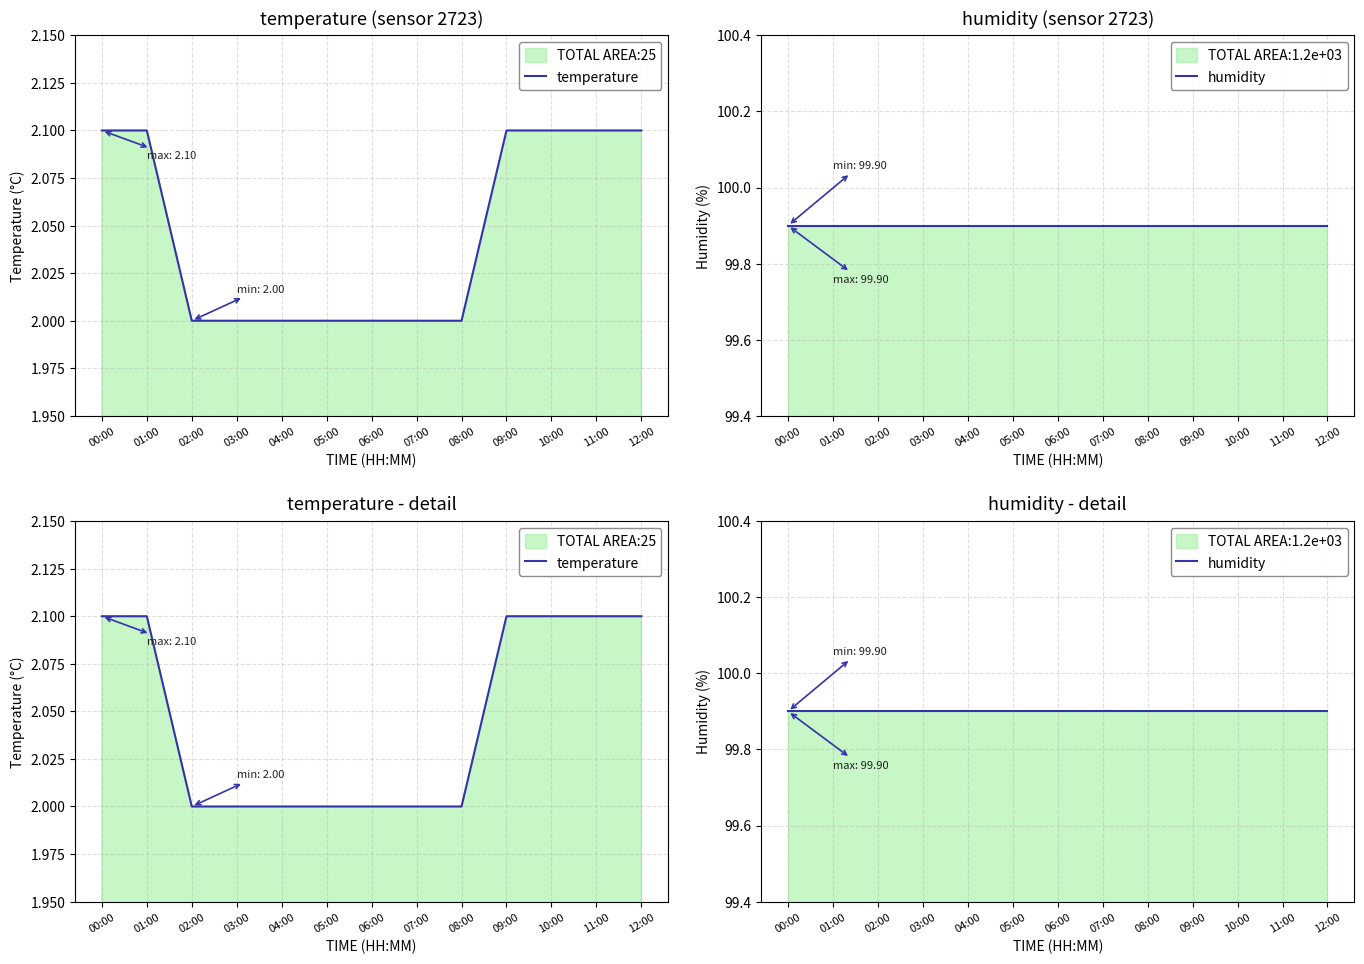

Which series has the largest total across all categories?

humidity